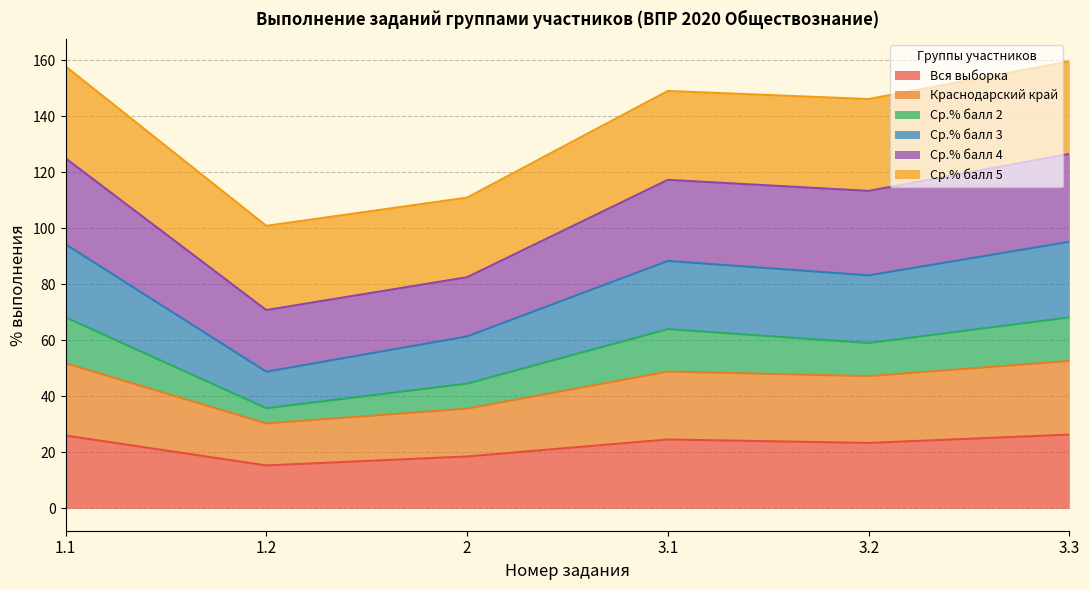

List the labels in order of Краснодарский край value, largest first.

3.3, 1.1, 3.1, 3.2, 2, 1.2